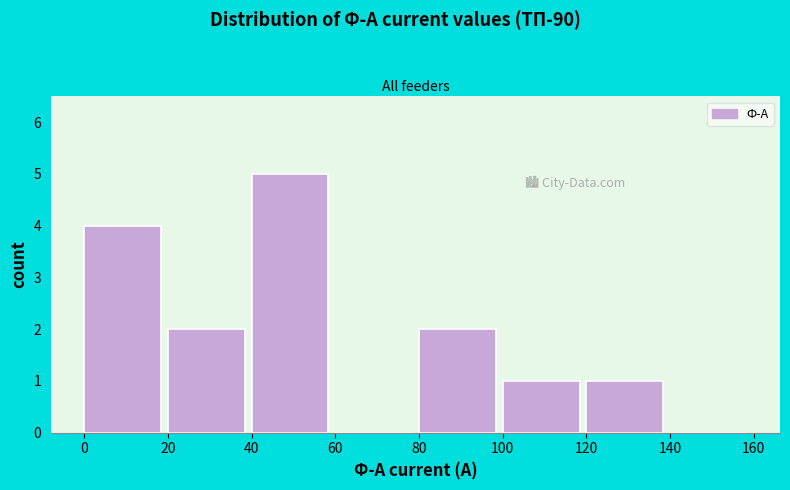

Reading left to right, transcribe this chart: for each bar, give the range it covers on the x-axis and its height. The values are not printed on the chart, so give them approximately, as read against the axis.

0 to 20: 4
20 to 40: 2
40 to 60: 5
60 to 80: 0
80 to 100: 2
100 to 120: 1
120 to 140: 1
140 to 160: 0